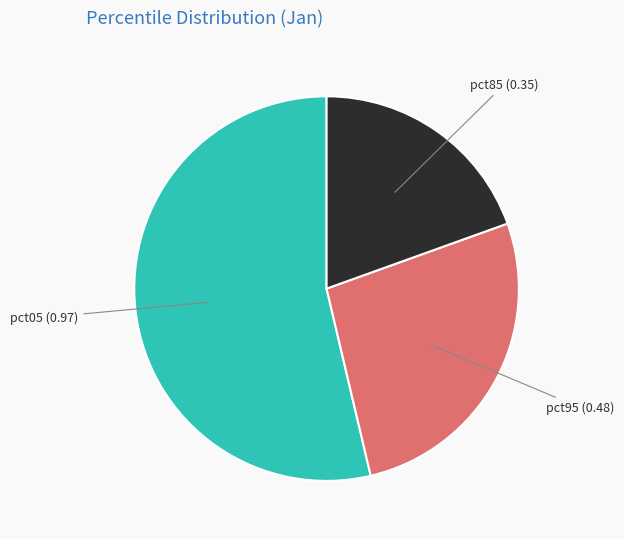

Is the sum of pct85 and pct05 greater than half?

Yes